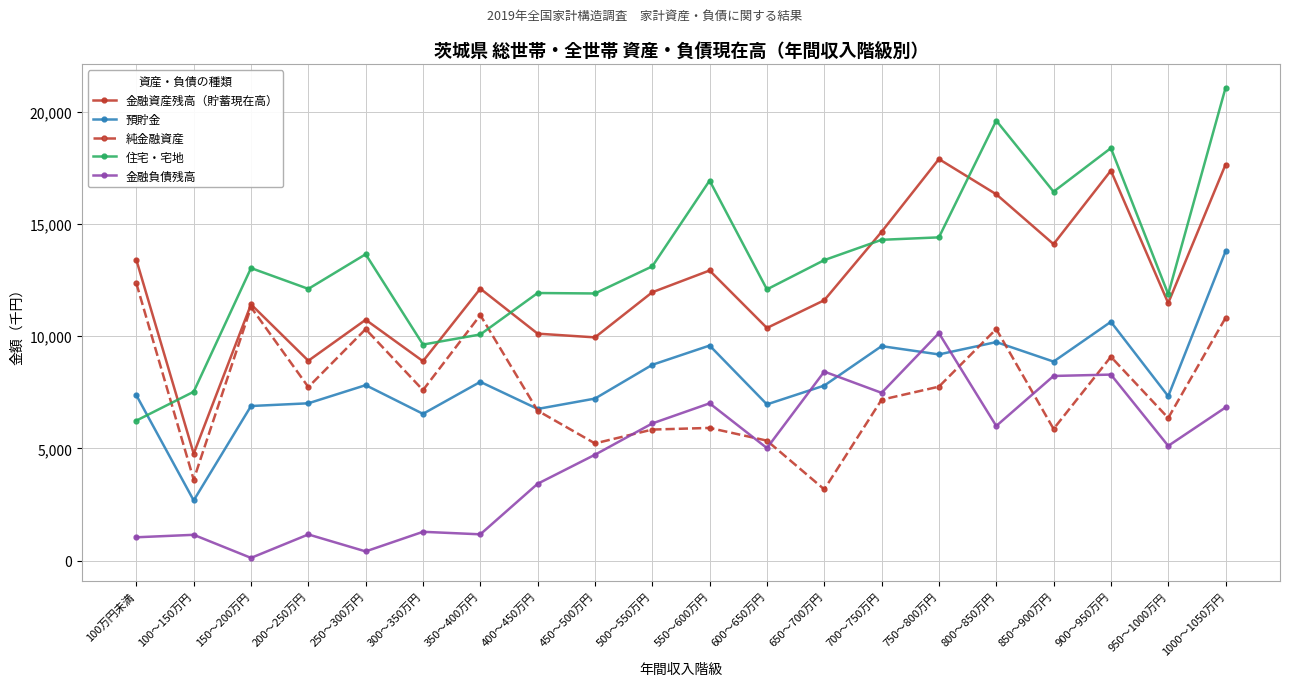

At which label does 住宅・宅地 first exceed 13108?

250～300万円